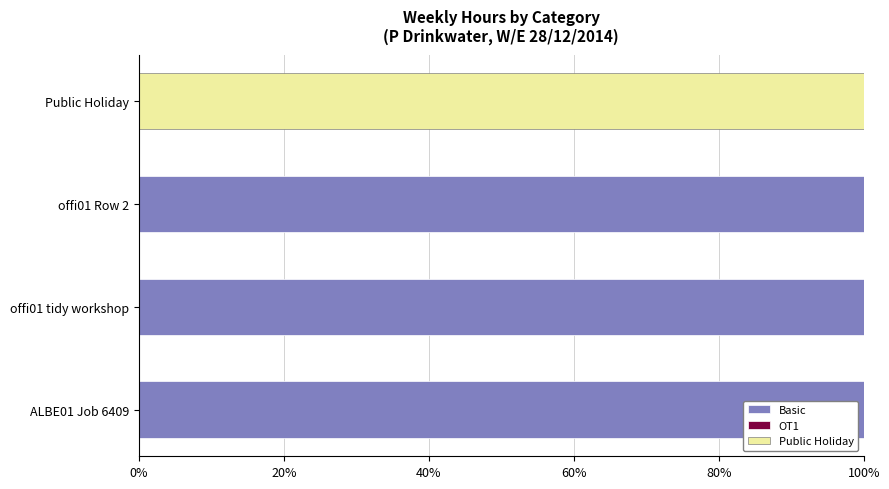

What is the highest value of the Basic series?

100